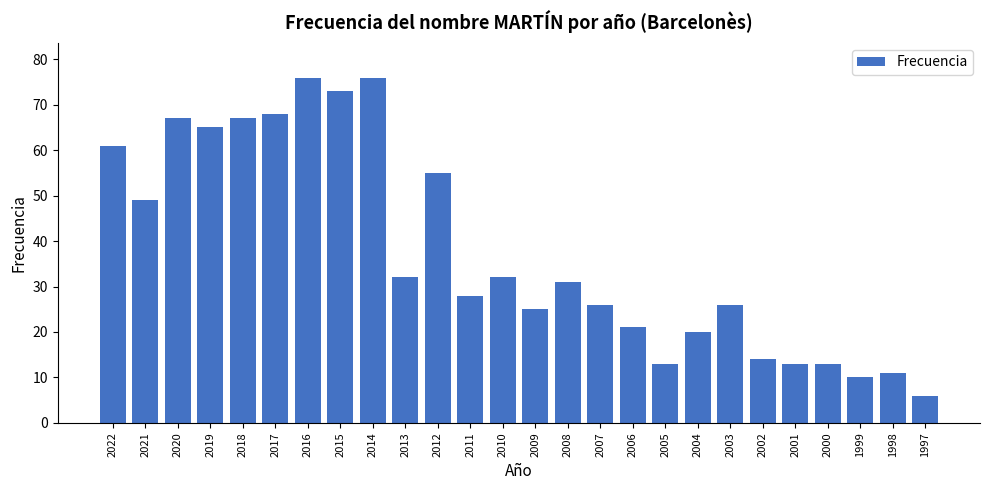

Are the bars grouped side by side (vs. stacked)?

No